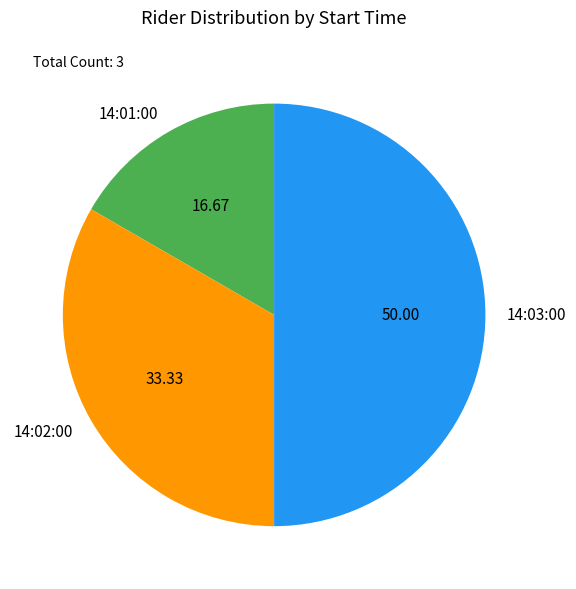

The 14:03:00 slice represents 44% of the pie. True or false?

False